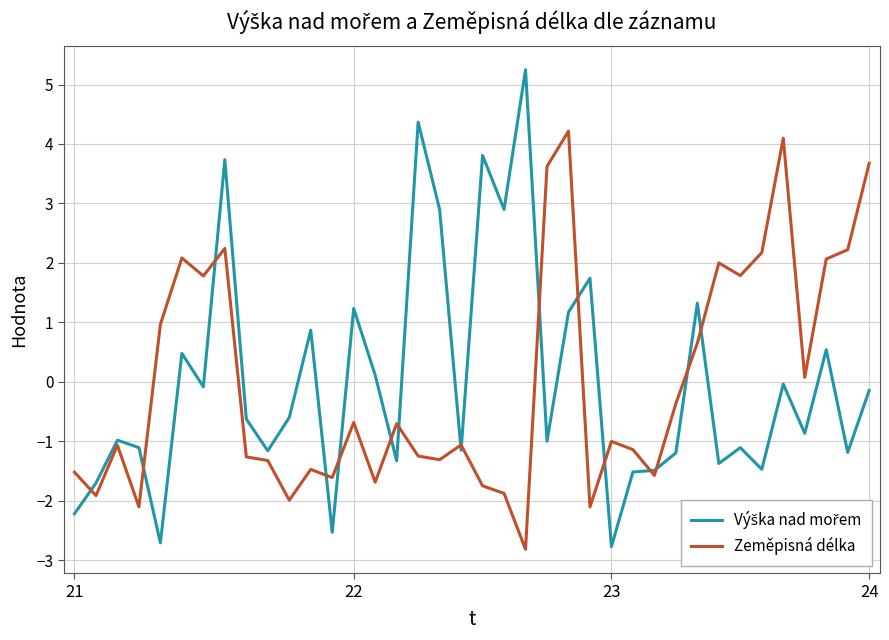

What is the highest value of the Zeměpisná délka series?

4.2